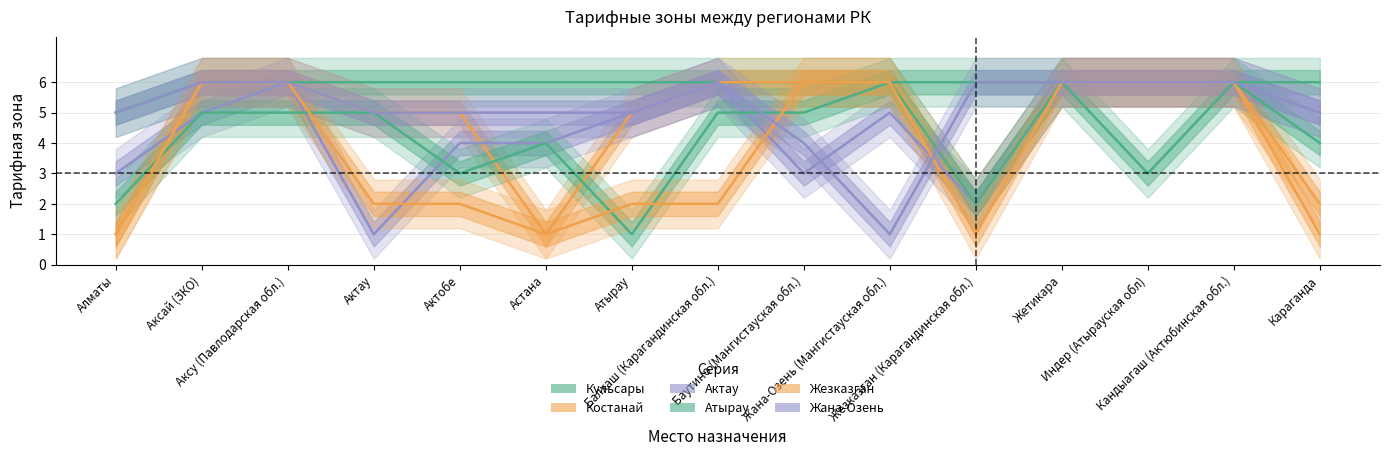

Where is Актау nearest to the value 3?

Алматы